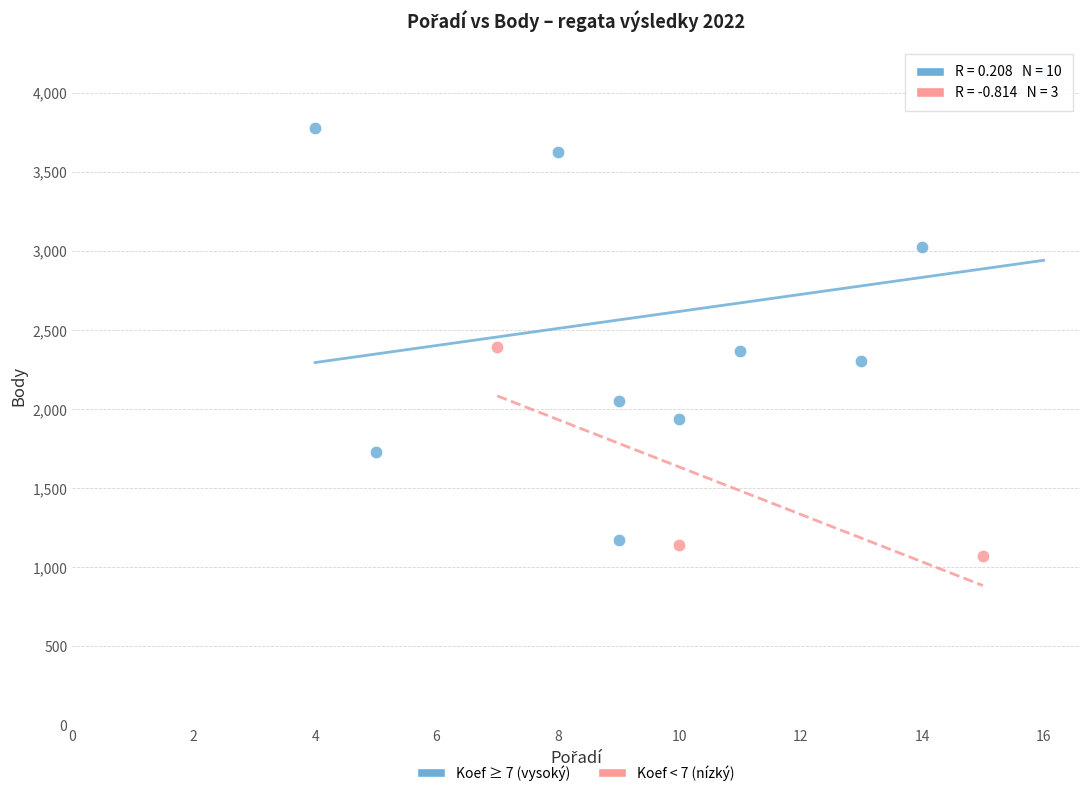

Which series has the largest Y range (max minus min)?

Koef ≥ 7 (vysoký)